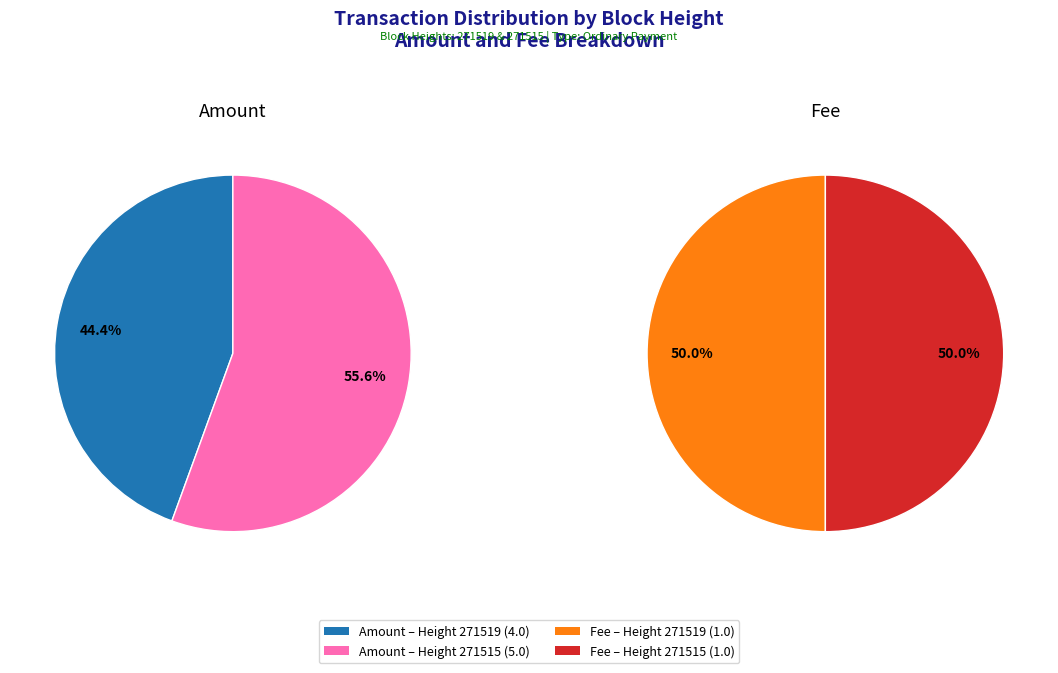

To the nearest percent, what is the difference between the 271519 and 271515 slice percentages?

11%